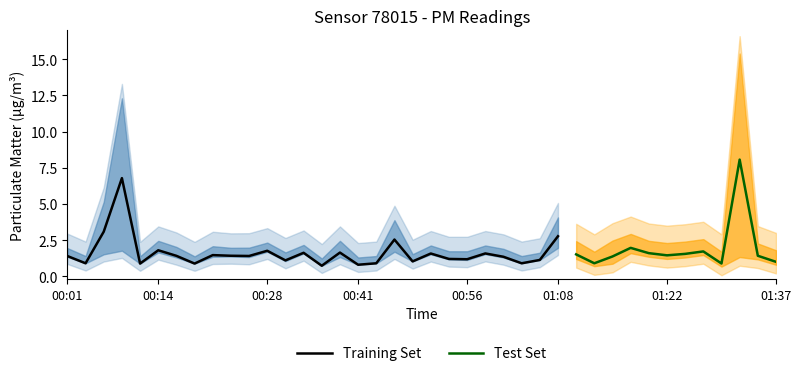

The value of P2 at 00:31 is 1.1. True or false?

True